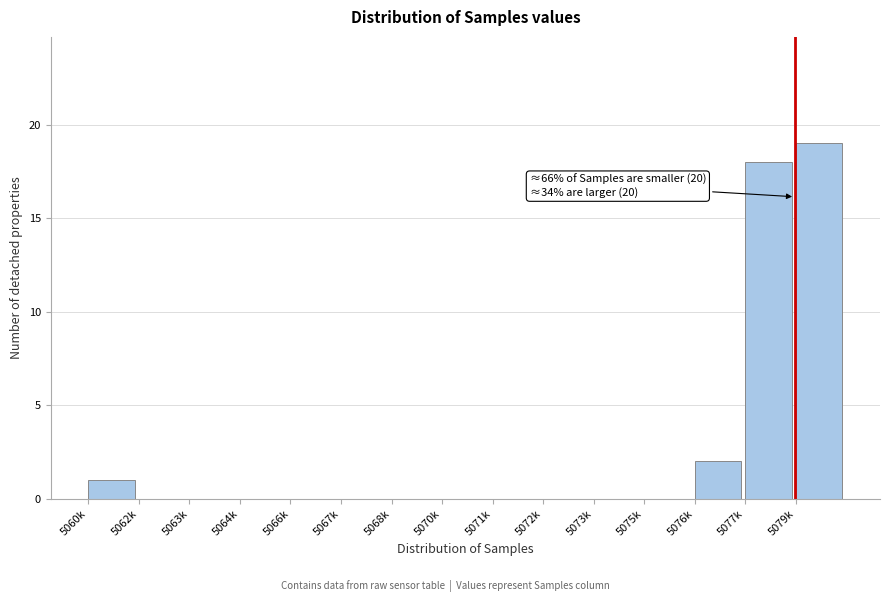

Reading right to left, transcribe all the data shown in this chart.

5079k=19	5077k=18	5076k=2	5075k=0	5073k=0	5072k=0	5071k=0	5070k=0	5068k=0	5067k=0	5066k=0	5064k=0	5063k=0	5062k=0	5060k=1